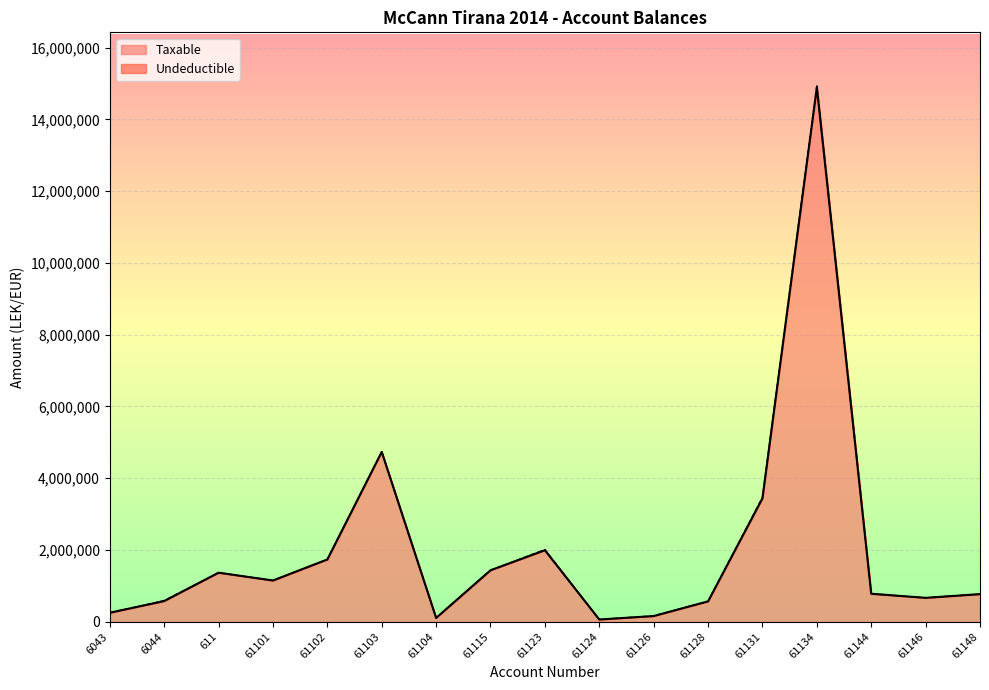

What is the sum of all values?

34666370.4